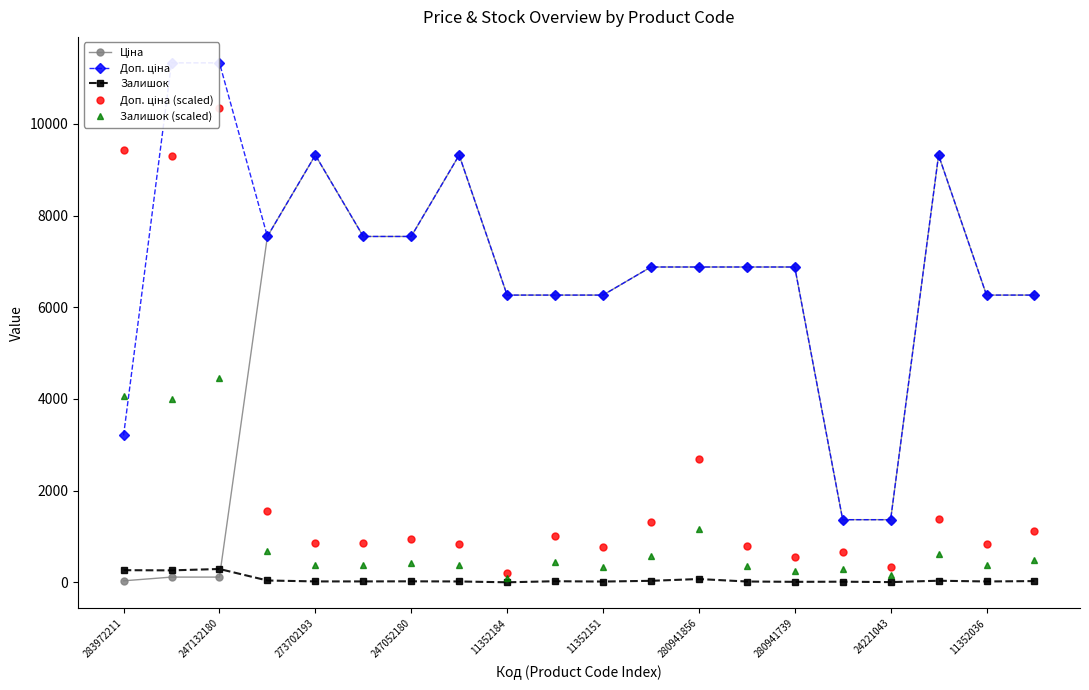

How many intersections are there between Доп. ціна and Залишок (scaled)?

1